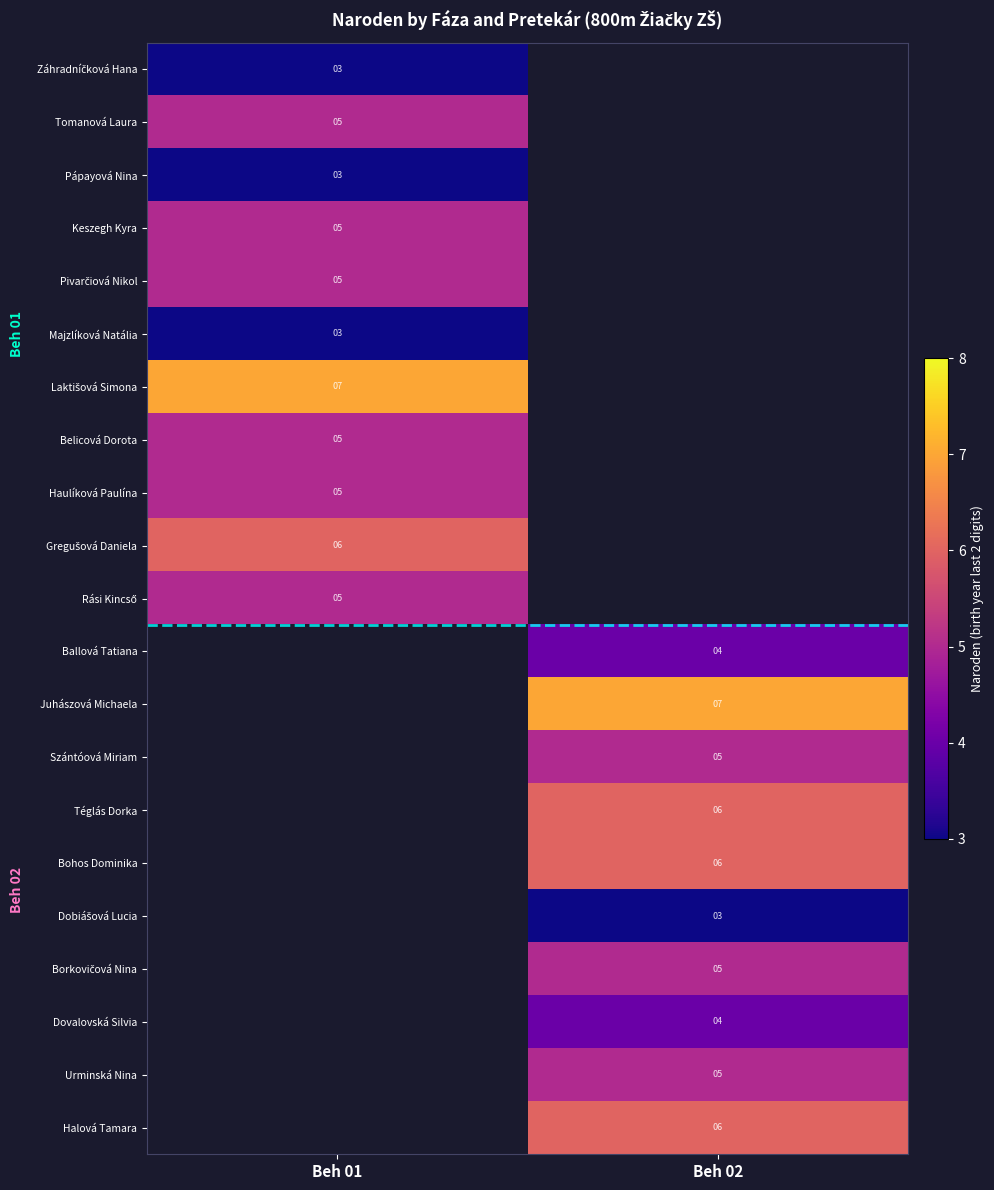

At which category does the chart reach its peak across all series?

Beh 01